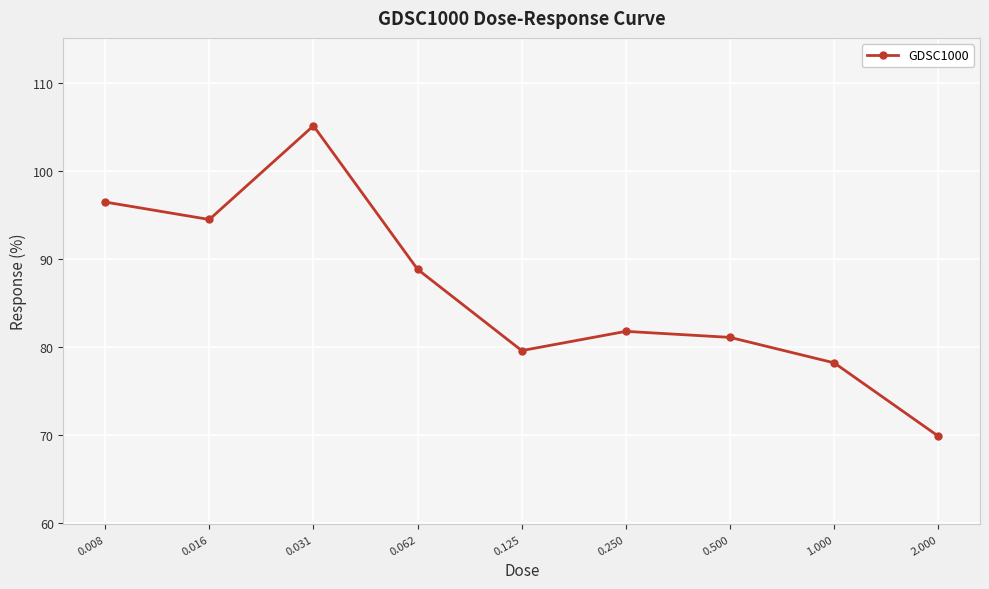

What is the average value?

86.2